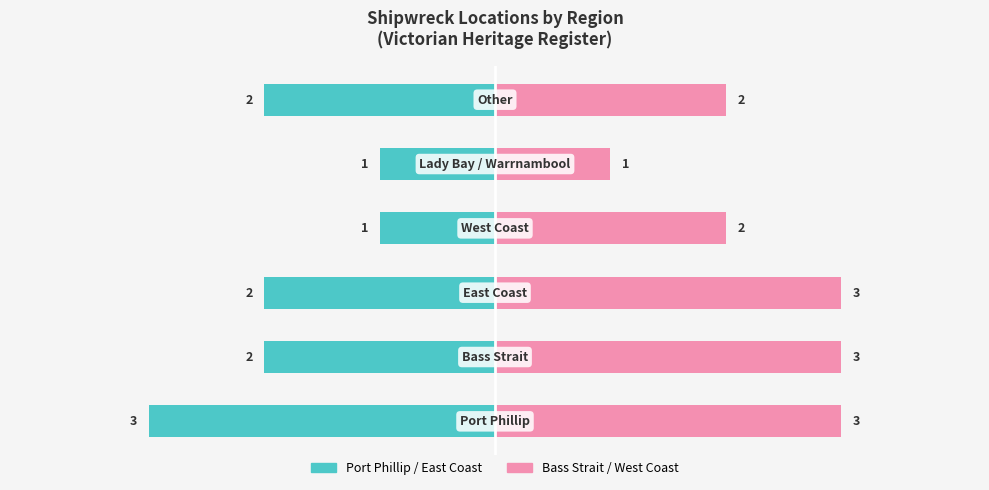

How many data points in Port Phillip / East Coast are less than -2?

1